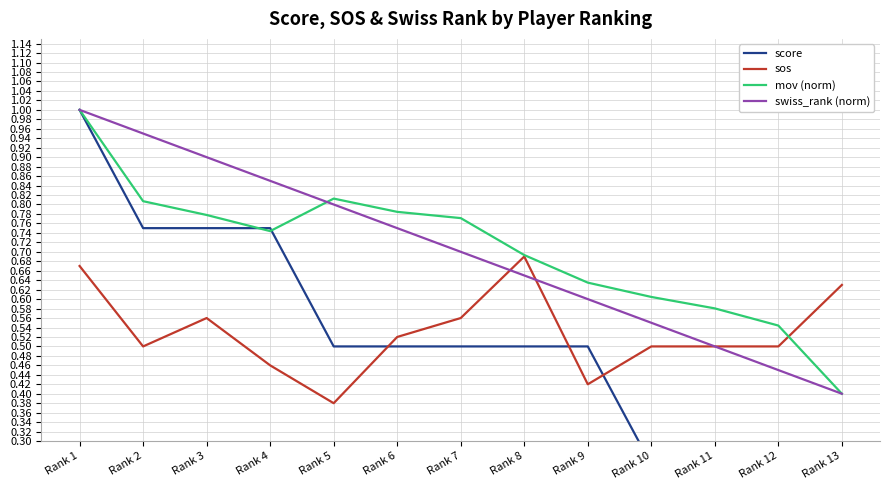

The sos series shows 1.0 at Rank 8. True or false?

False